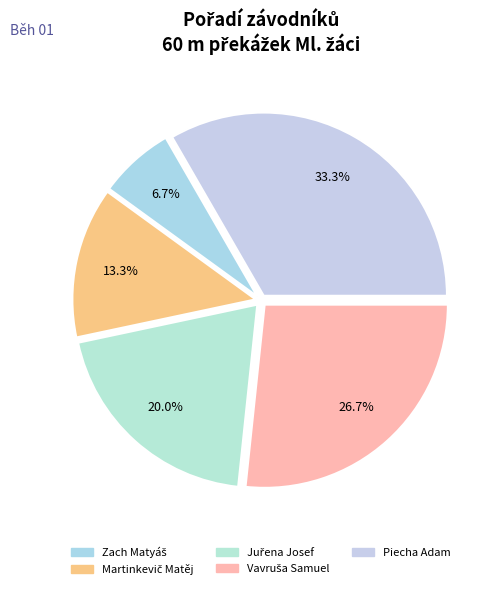

Is it true that Vavruša Samuel is 27% of the pie?

True